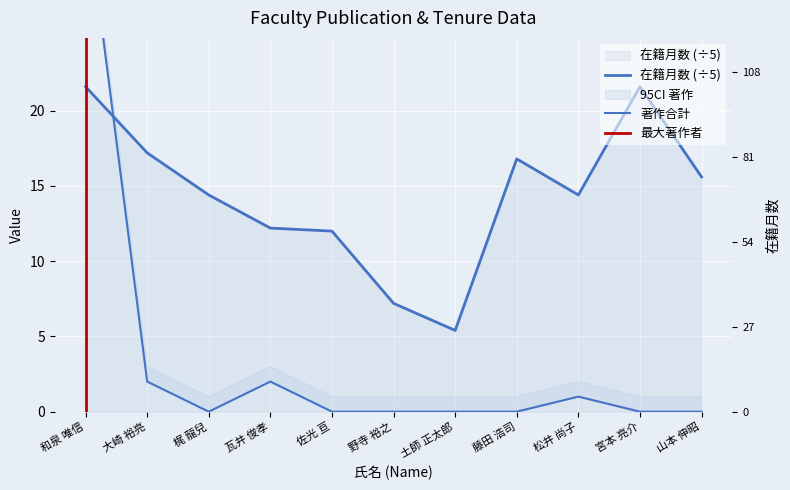

What is the difference between the maximum and minimum values in the 在籍月数 series?

16.2